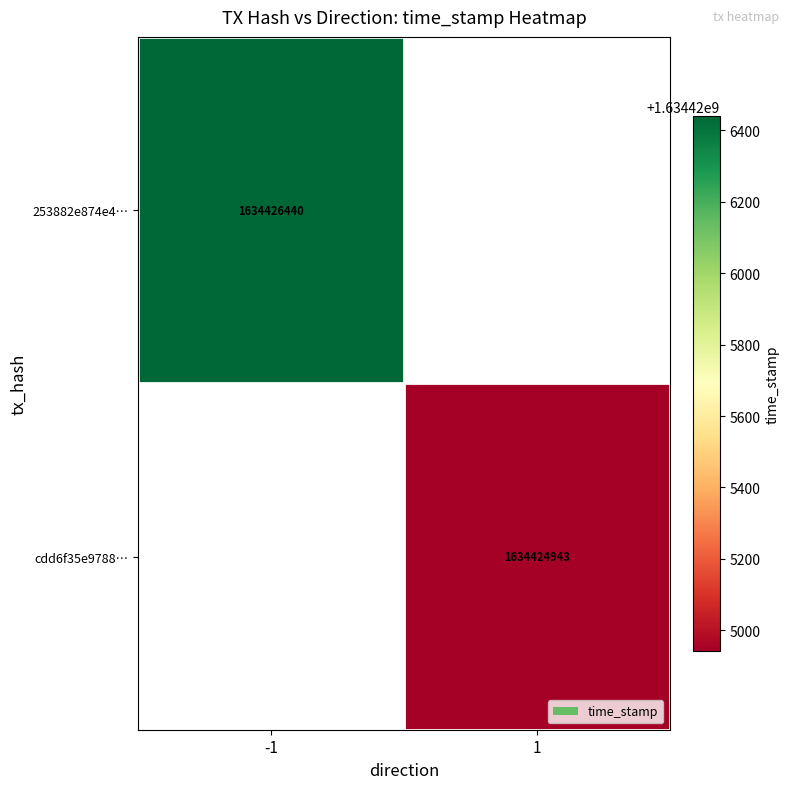

Which series has the largest total across all categories?

253882e874e45f942b2dd0f6ee4dbad263ccf88